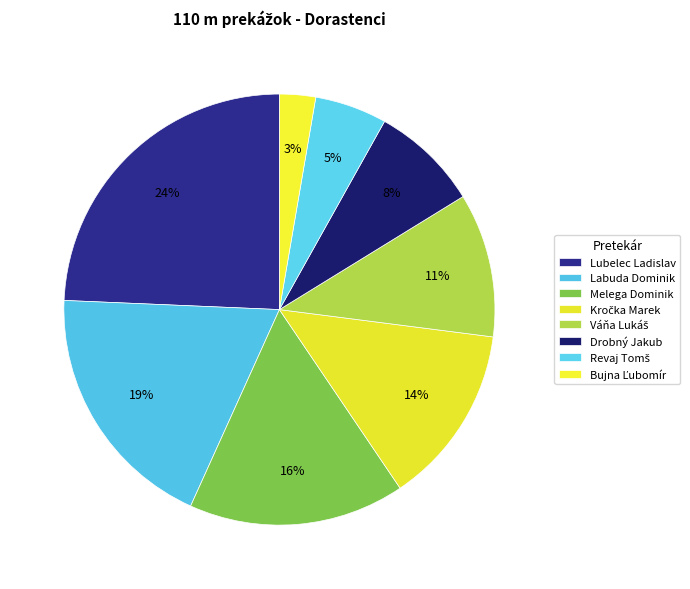

How many segments does this pie chart have?

8